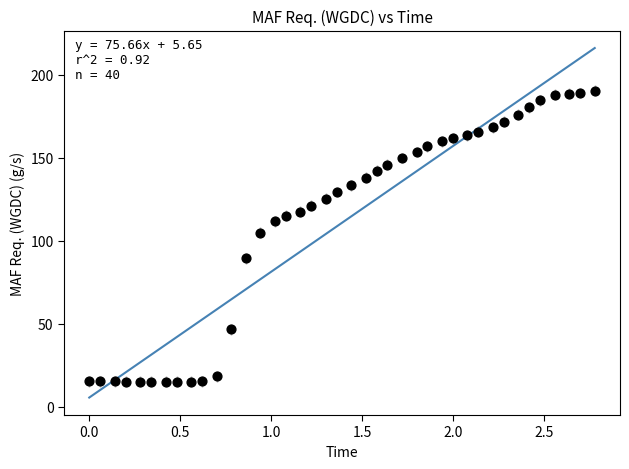

What is the range of X values (max minus min)?

2.8